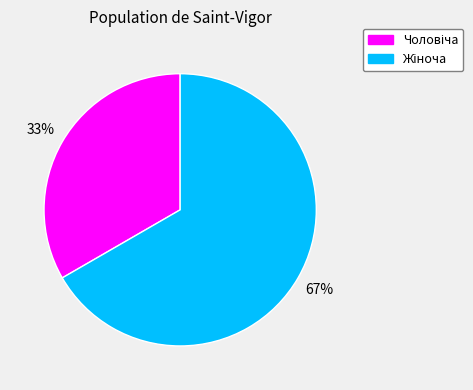

To the nearest percent, what is the average slice percentage?

50%